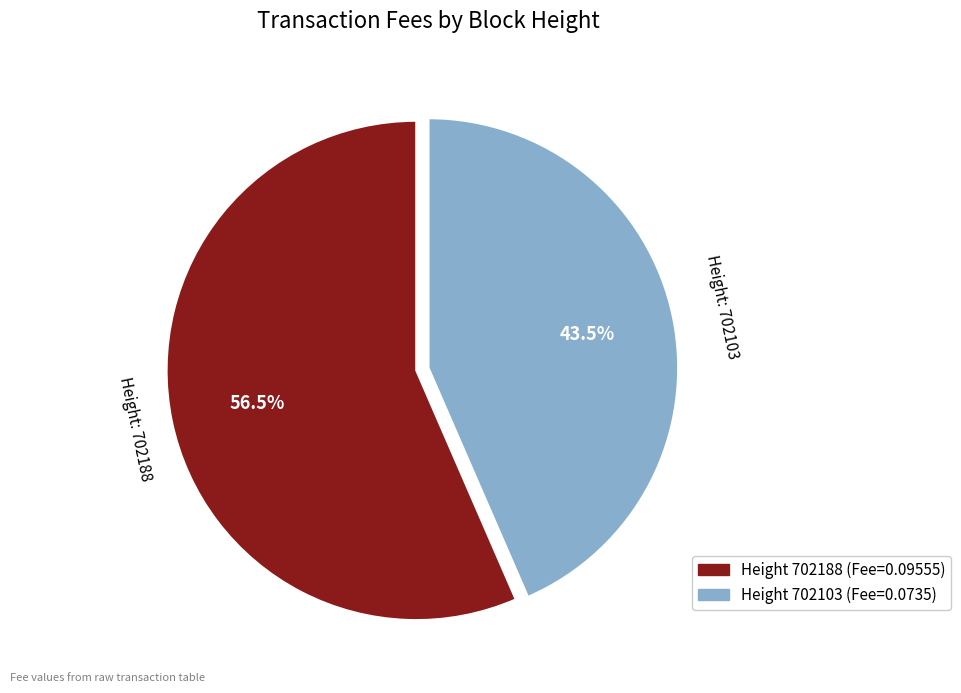

Does any single category account for the majority?

Yes